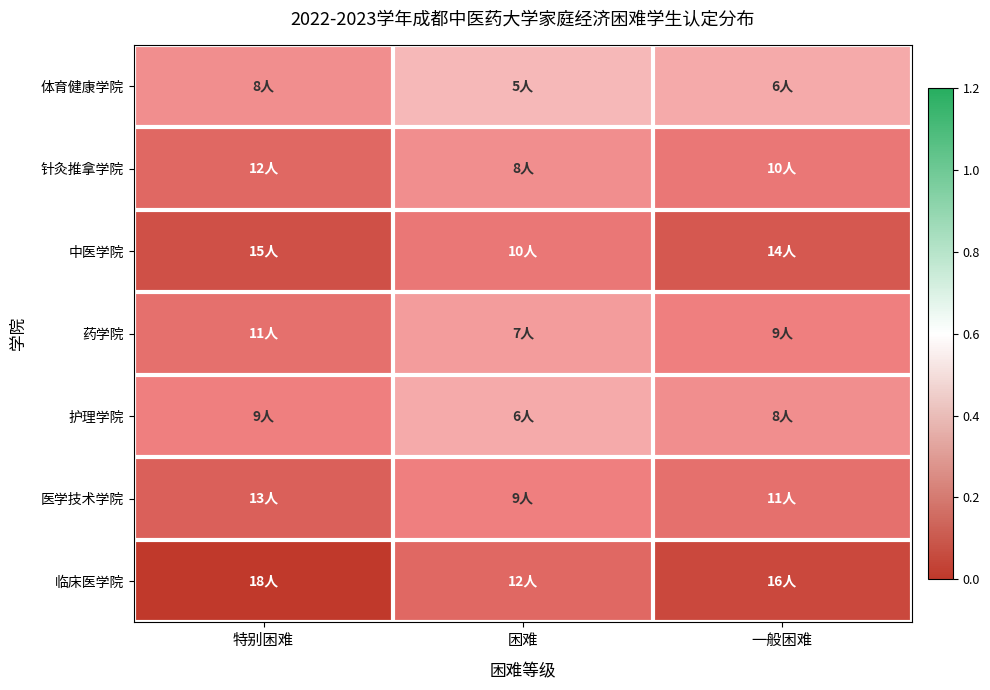

Which series has the largest total across all categories?

临床医学院